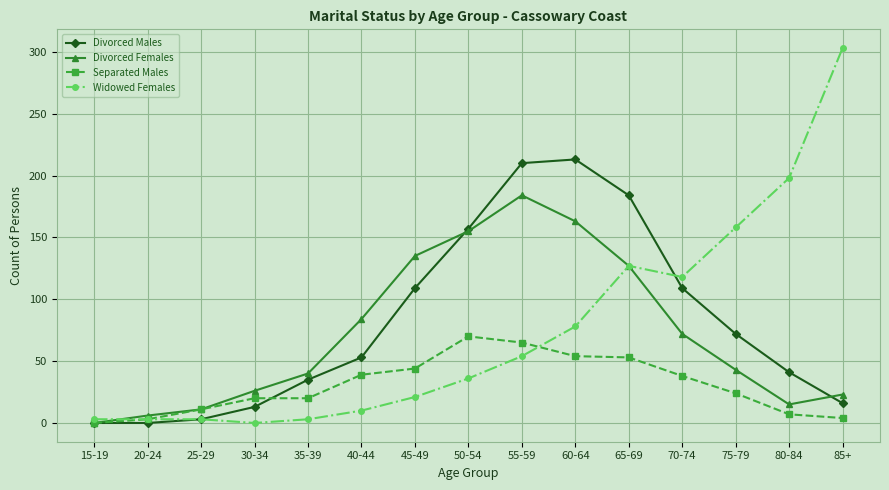

Rank the series at 85+ from lowest to highest value.

Separated Males, Divorced Males, Divorced Females, Widowed Females